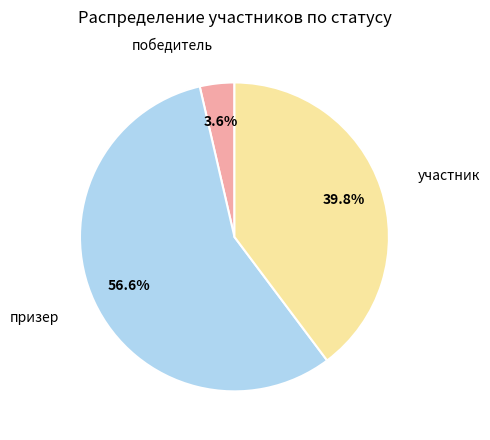

Does any single category account for the majority?

Yes